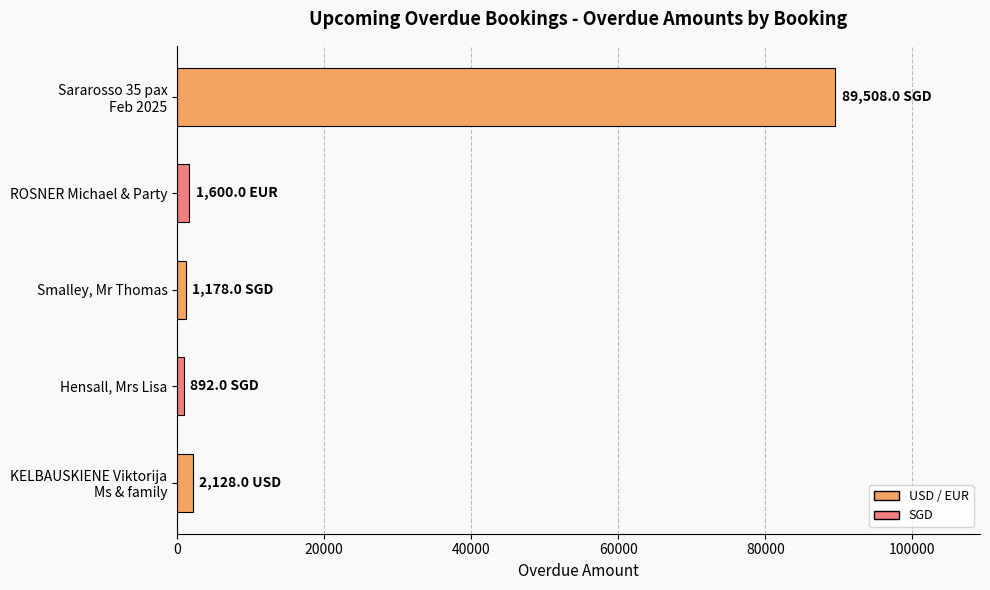

What is the sum of all values?

95306